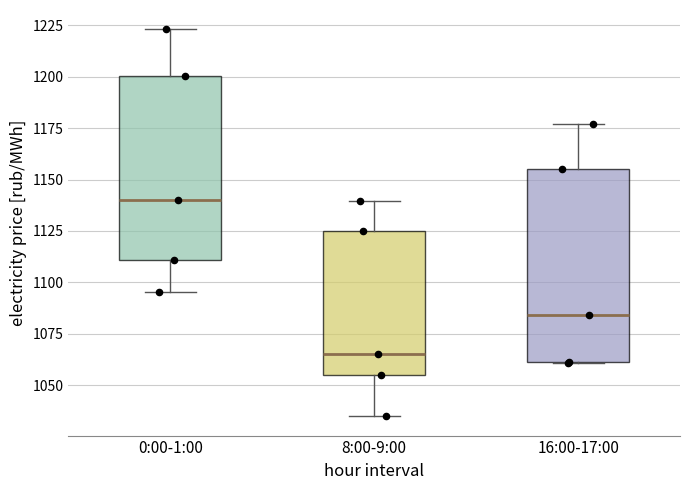

Reading left to right, transcribe this box plot: for each box, give where its median line is, the range the box spans, and where its two whiskers end, as read against the y-axis. The values are not printed on the chart, so give them approximately, as read against the axis.

0:00-1:00: median 1140, box 1110 to 1200, whiskers 1095 to 1225
8:00-9:00: median 1065, box 1055 to 1125, whiskers 1035 to 1140
16:00-17:00: median 1085, box 1060 to 1155, whiskers 1060 to 1175